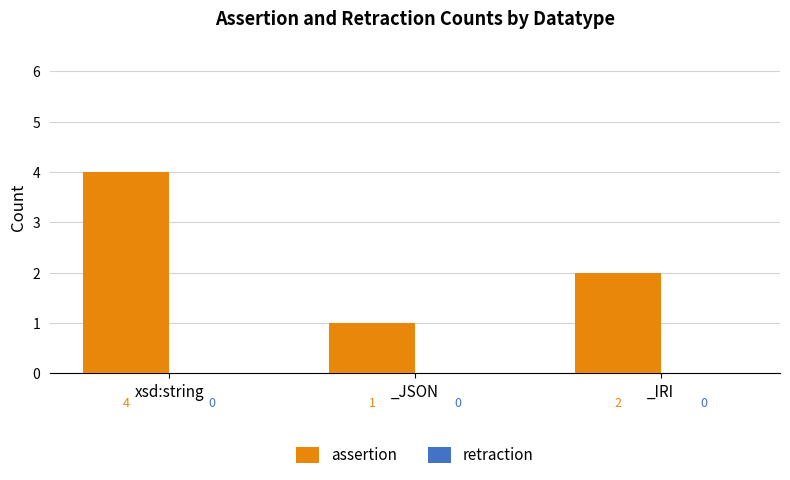

What position from the right is _IRI?

1